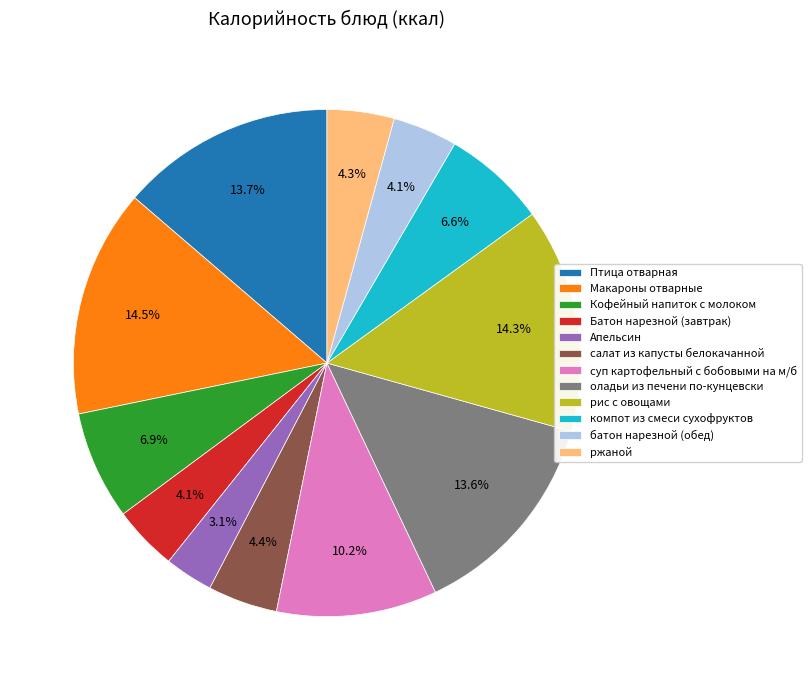

Which slice is the smallest?

Апельсин